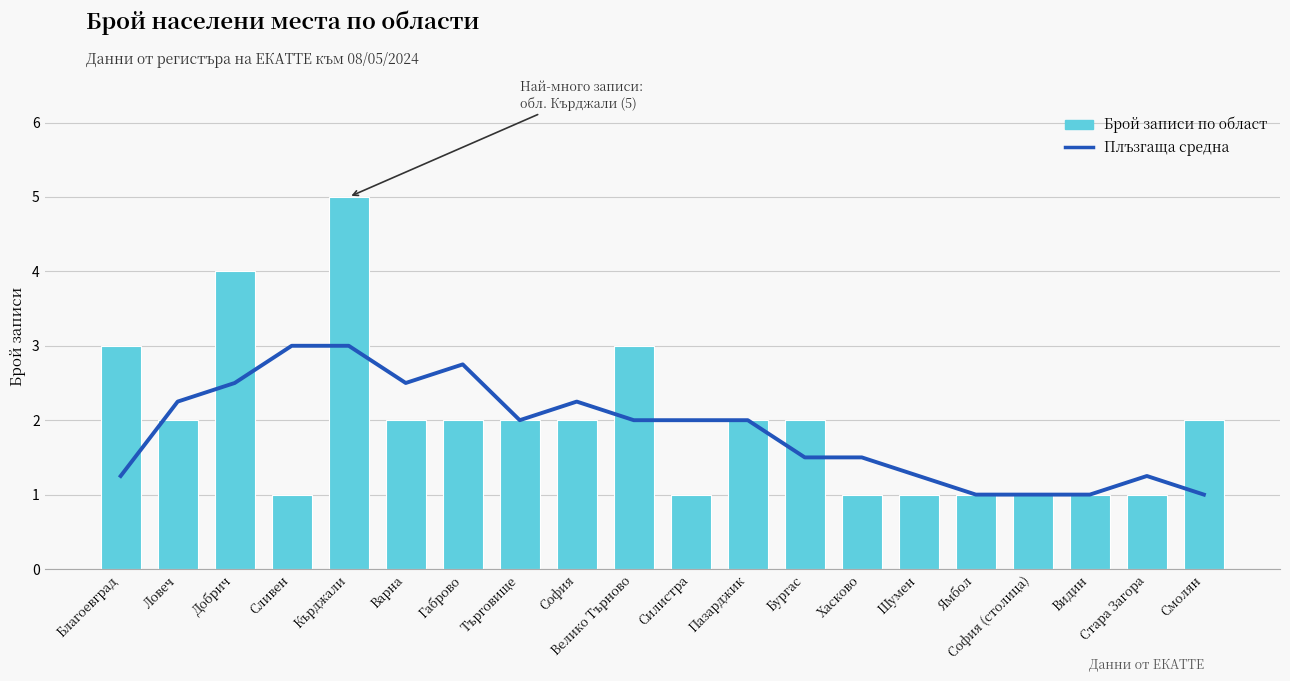

What is the value of the Населено място bar at the 8th from the left?

2.0